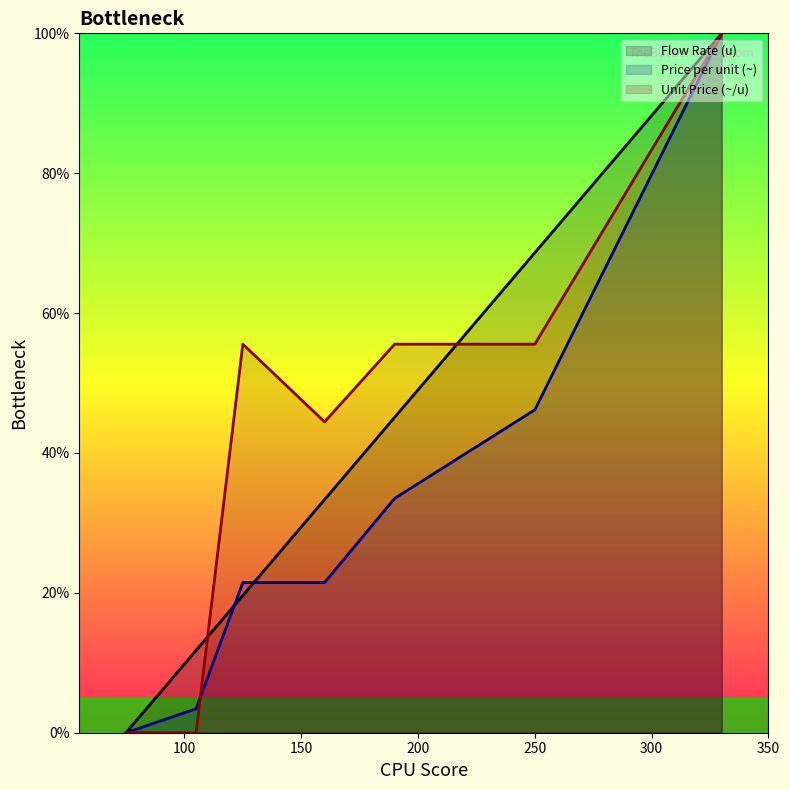

Reading right to left, list all the values displayed in this chart.

Flow Rate (u): 100.0	68.6	45.1	33.3	19.6	11.8	0.0
Price per unit (~): 100.0	46.2	33.5	21.5	21.5	3.4	0.0
Unit Price (~/u): 100.0	55.6	55.6	44.4	55.6	0.0	0.0